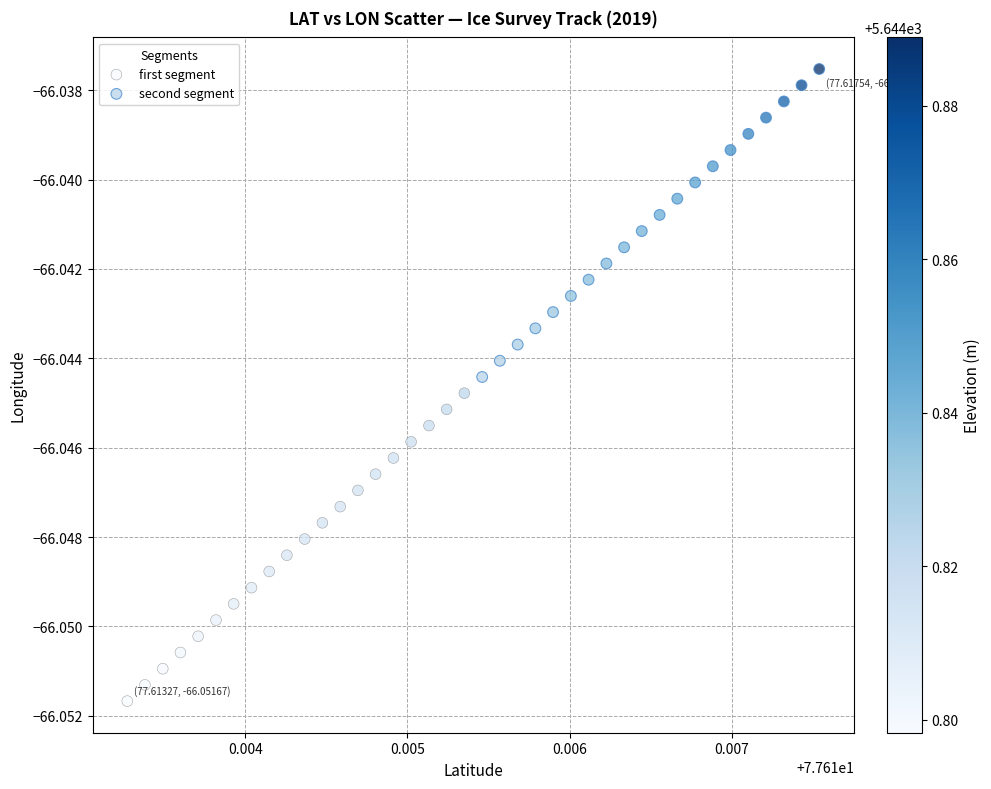

Which series contains the lowest Y value?

first segment